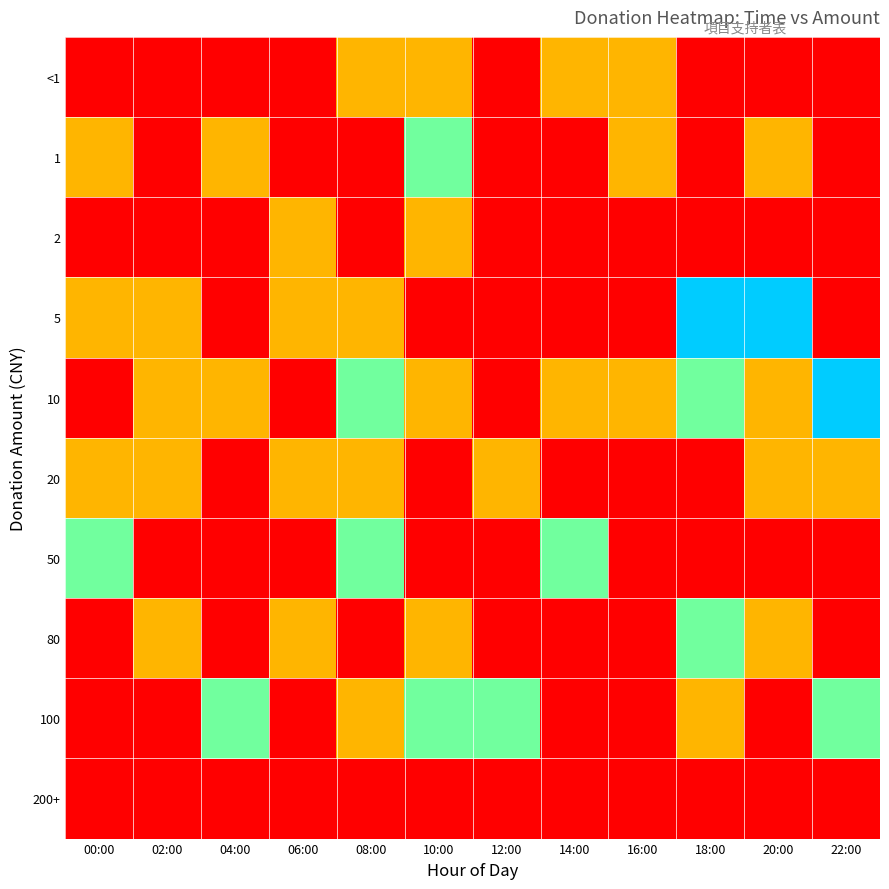

Rank the series by their maximum value, from lowest to highest.

200+, <1, 2, 20, 1, 50, 80, 100, 5, 10